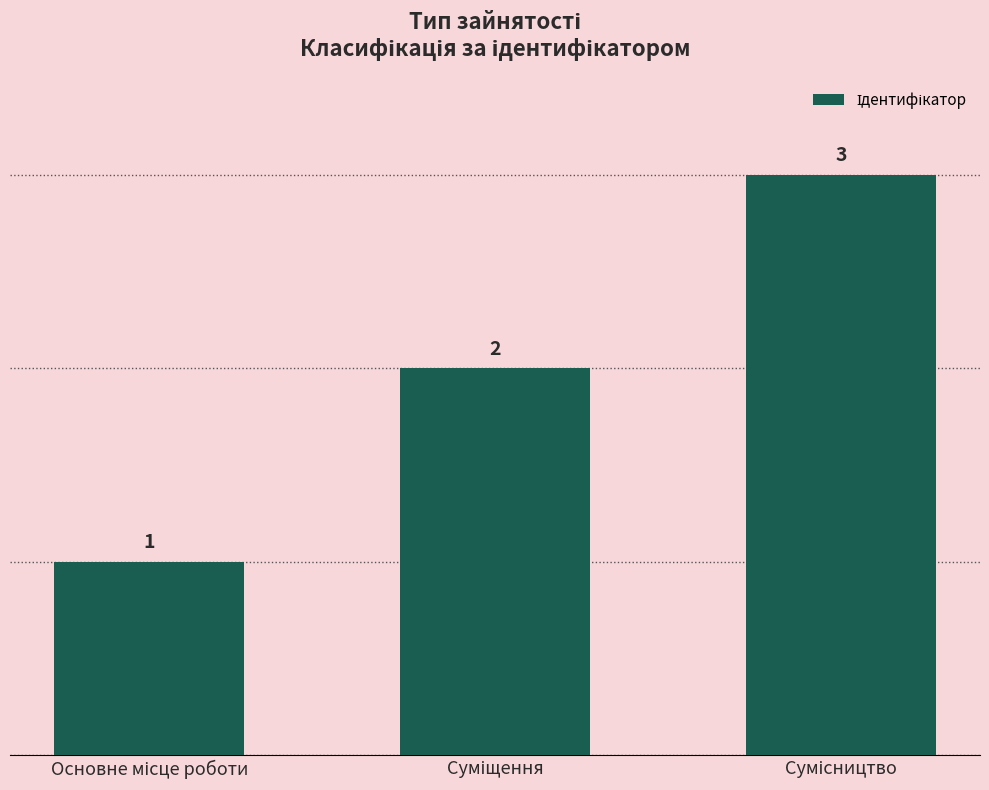

How many values are between 1 and 3?

3